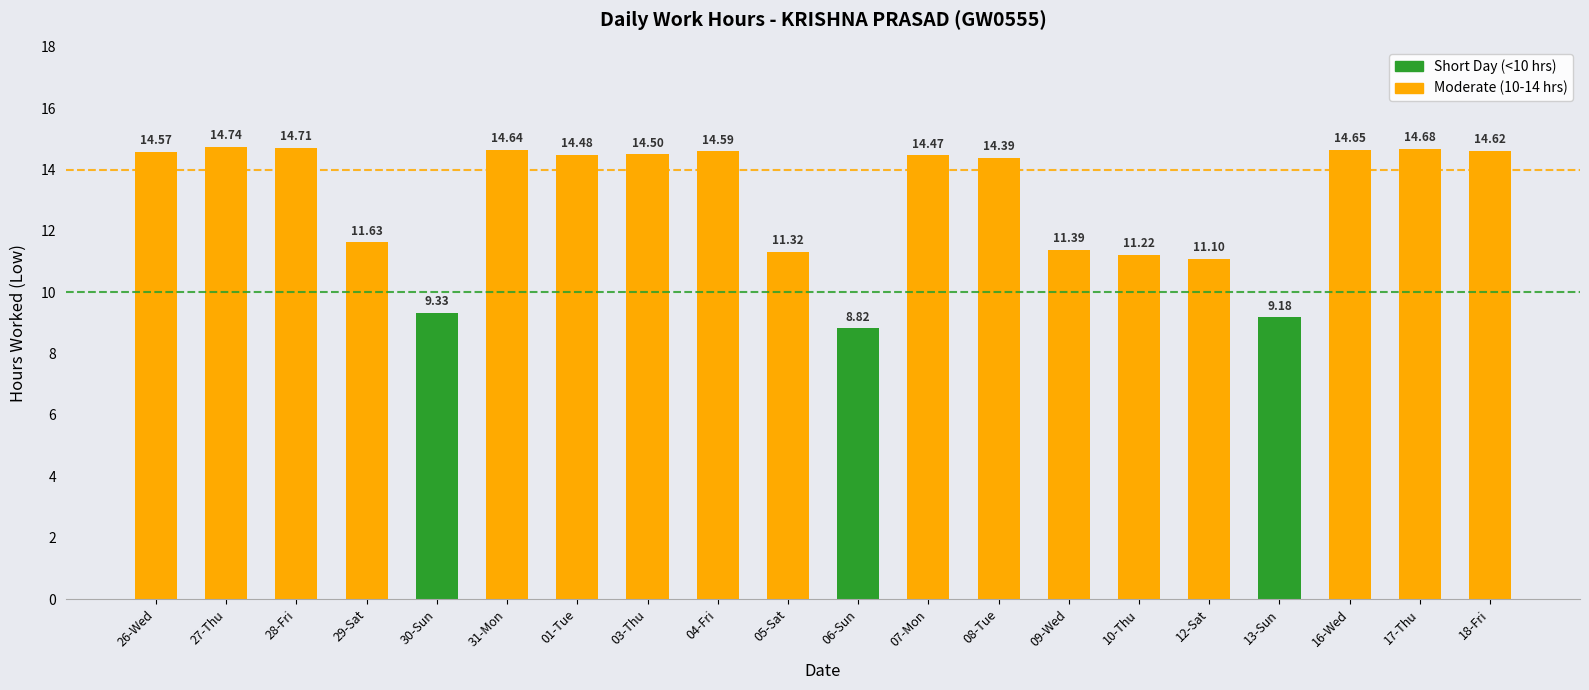

What value does the data have at 05-Sat?

11.3